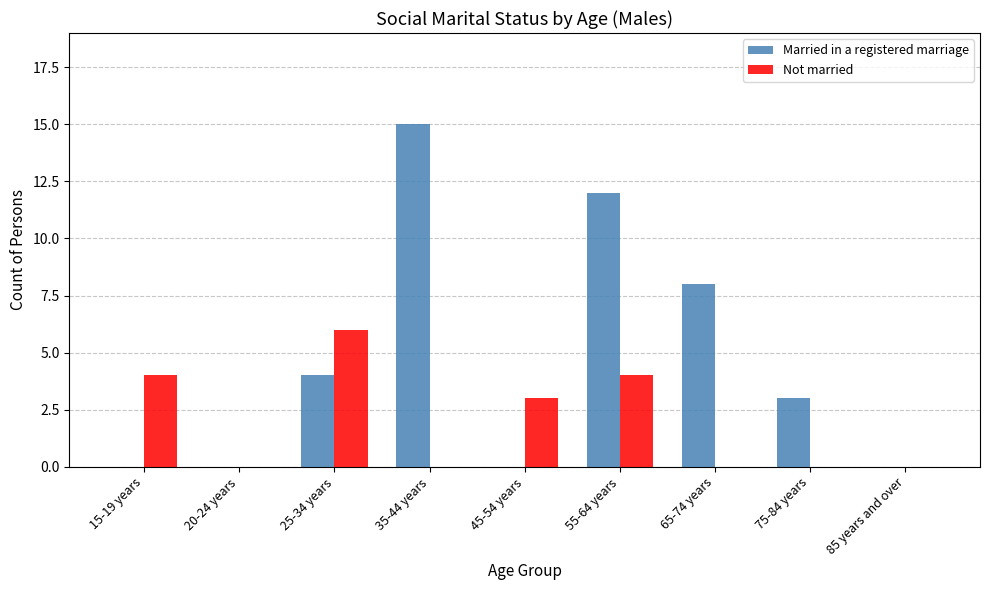

True or false: Married in a registered marriage has a value of 12 at 55-64 years.

True